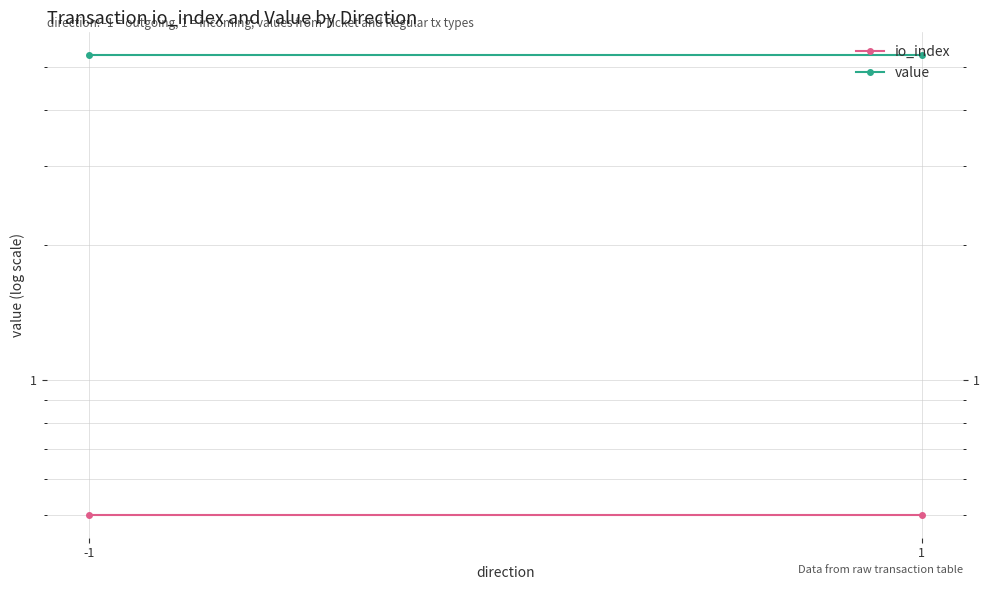

Between -1 and 1, which is larger?

-1